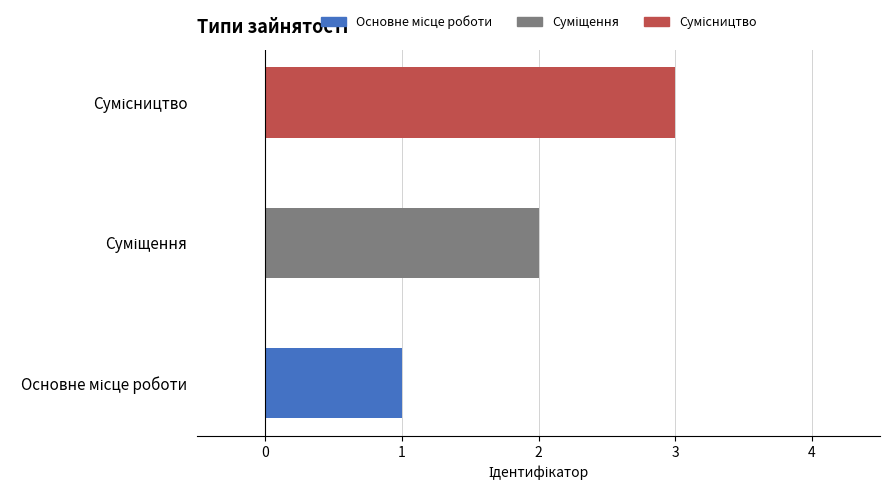

What is the greatest value displayed?

3